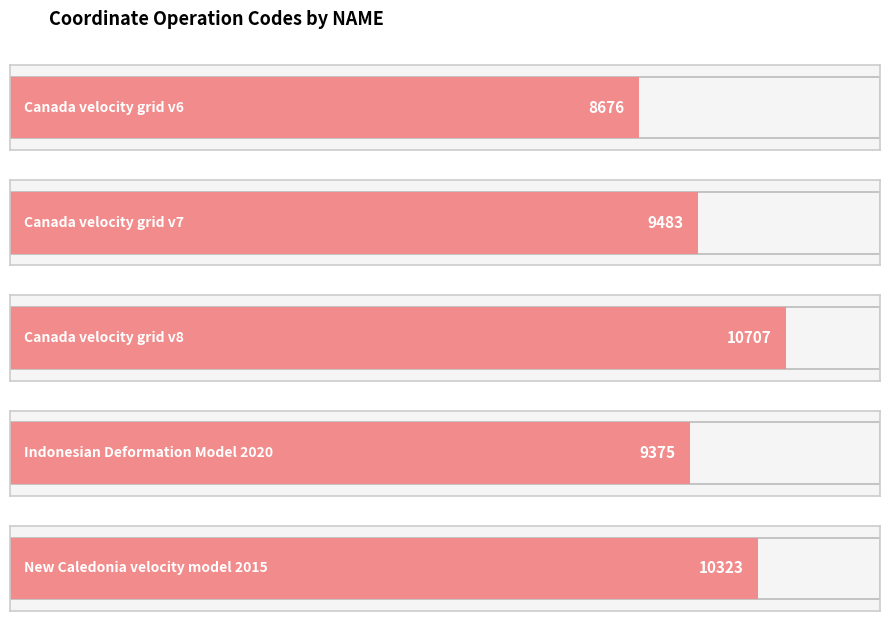

What is the value of the 2nd bar from the left?

9483